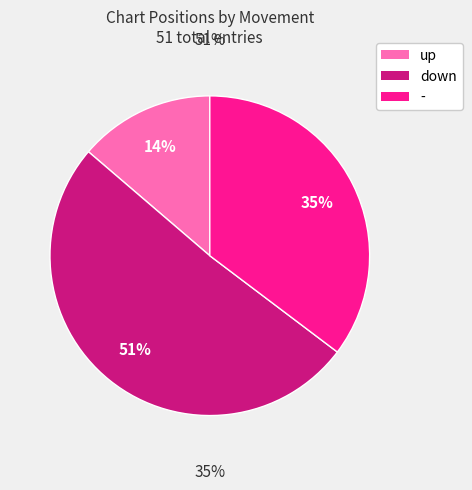

Combined, what portion of the pie is up and down?

64.7%